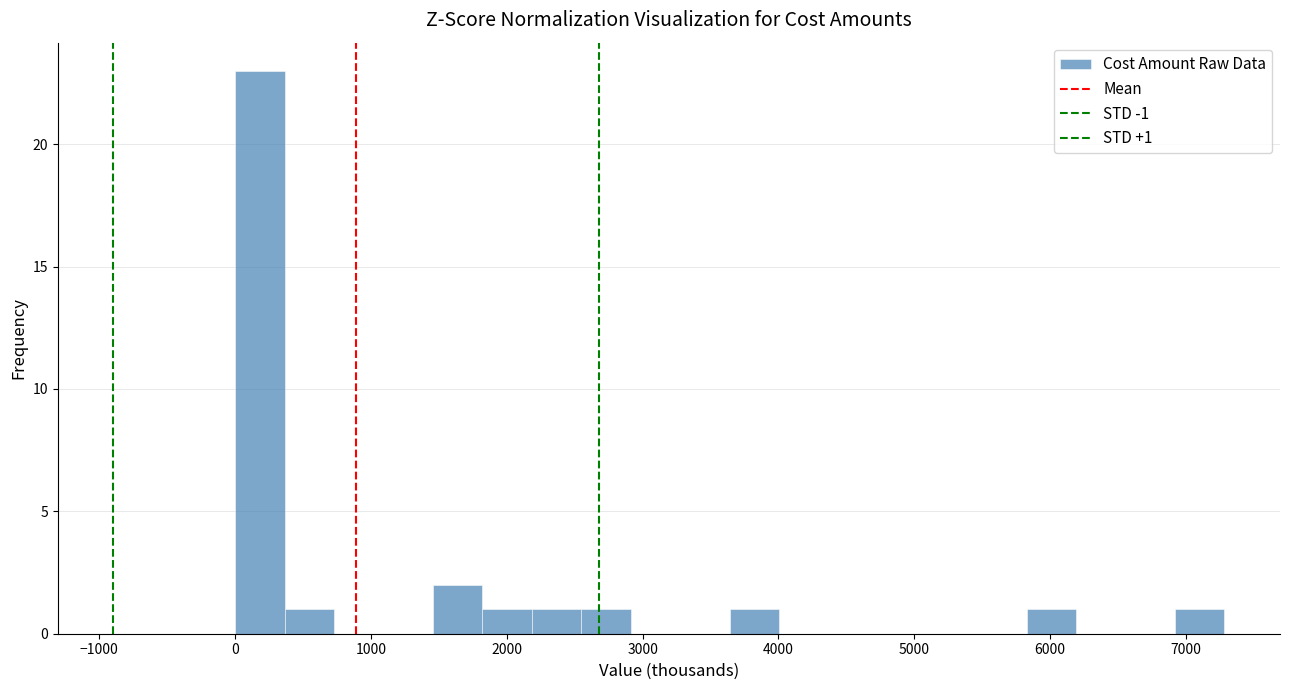

Read against the x-axis, roughly where is the centre of the tallest bar?

200